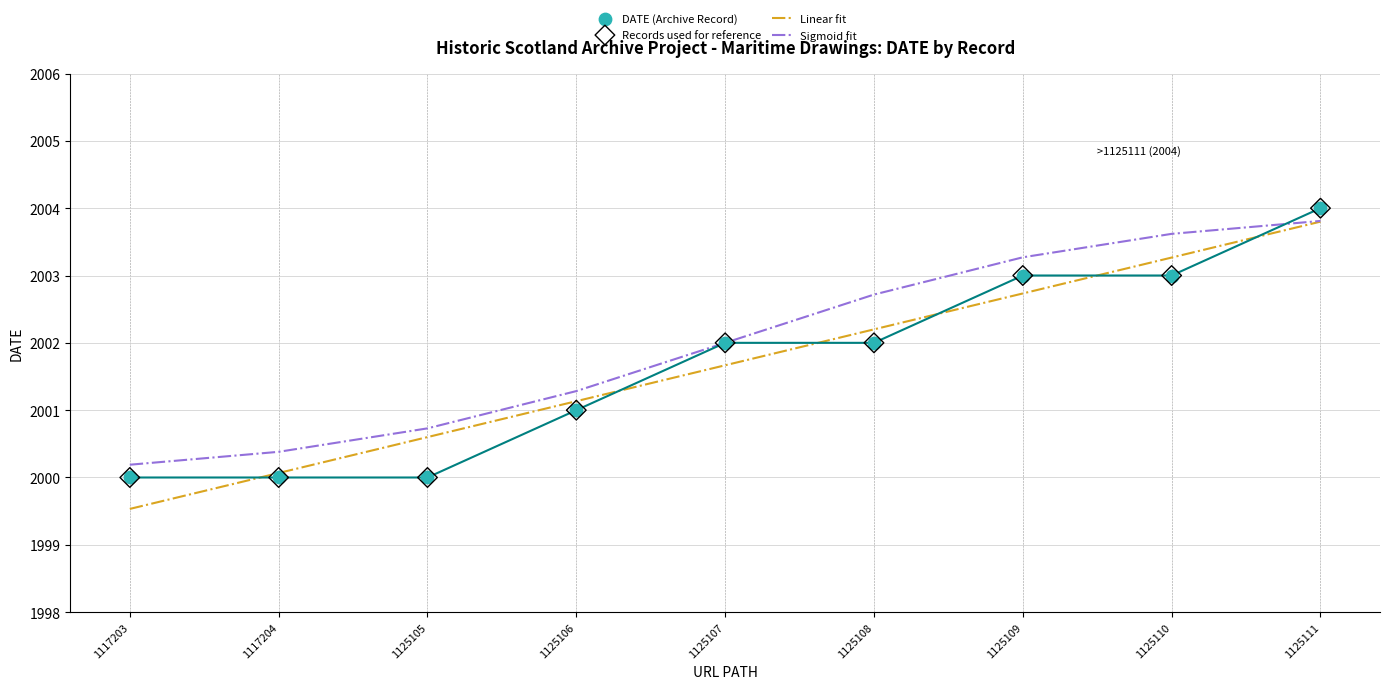

What is the change in value from 1117203 to 1125108?

+2